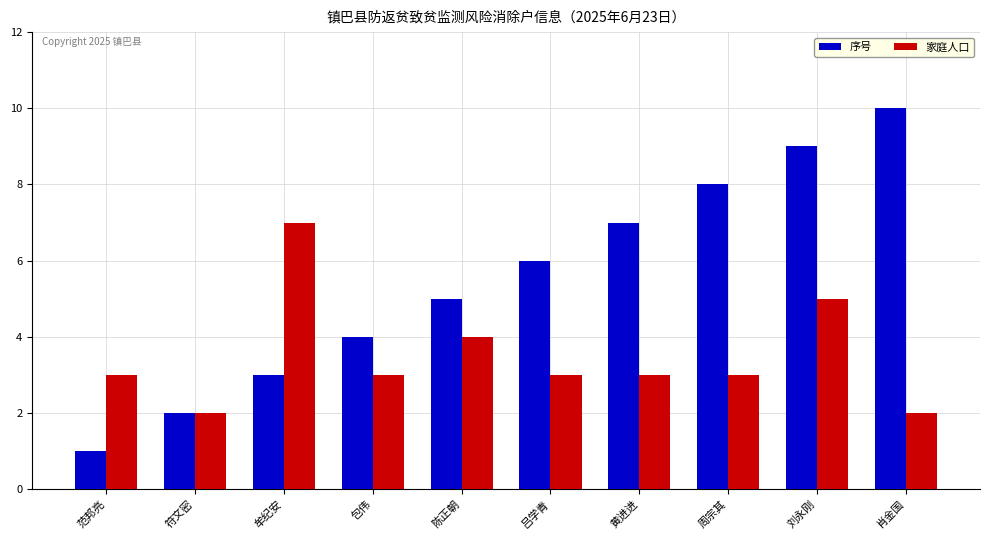

At which category does the chart reach its peak across all series?

肖金国